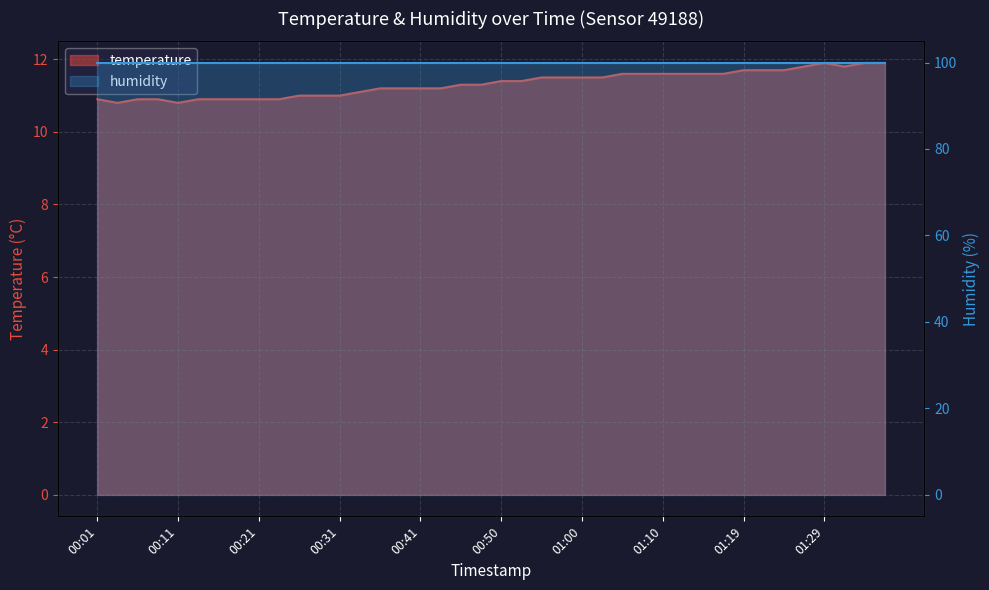

The chart shows a value of 10.9 at 00:09. True or false?

True